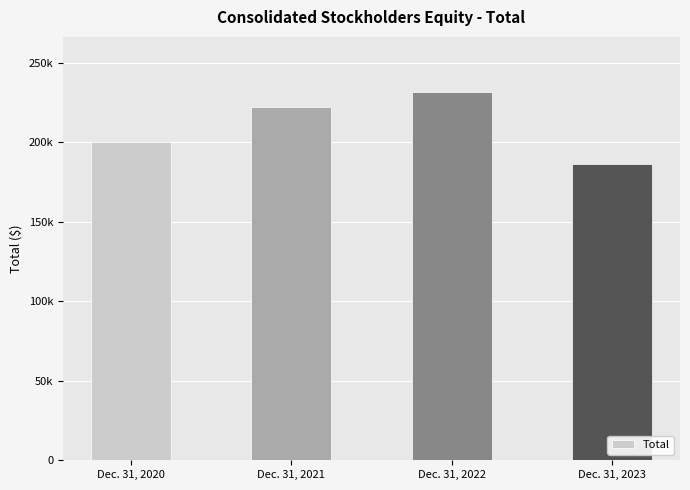

What is the value of the 4th bar from the left?

186618